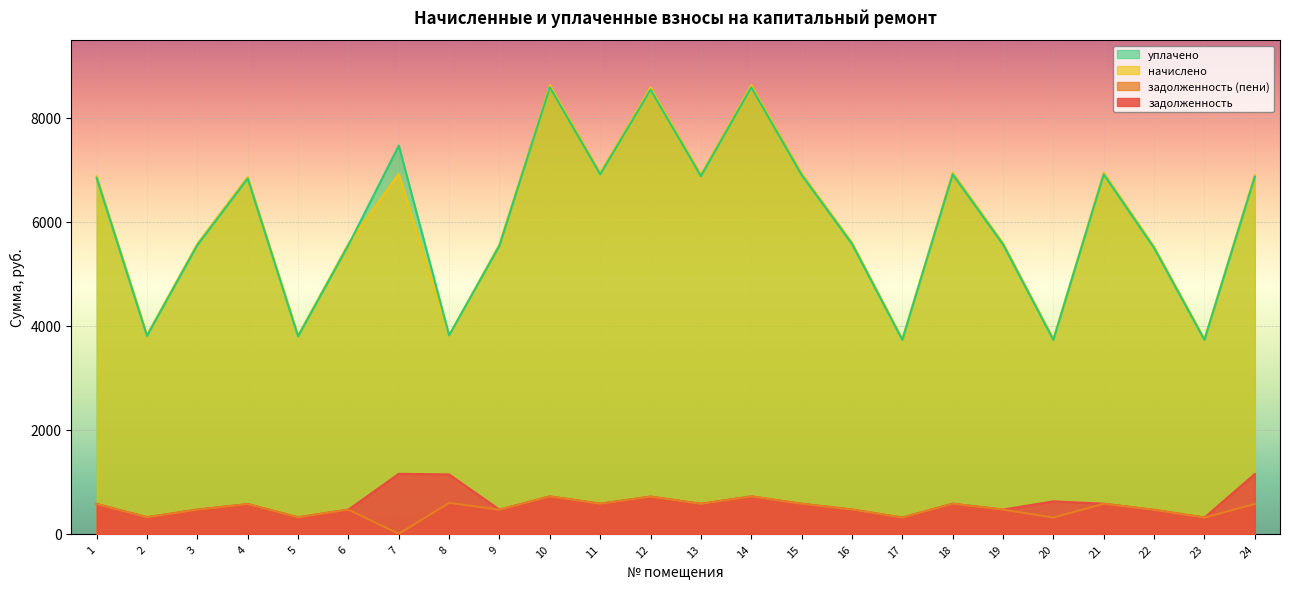

How many lines are shown in the chart?

4